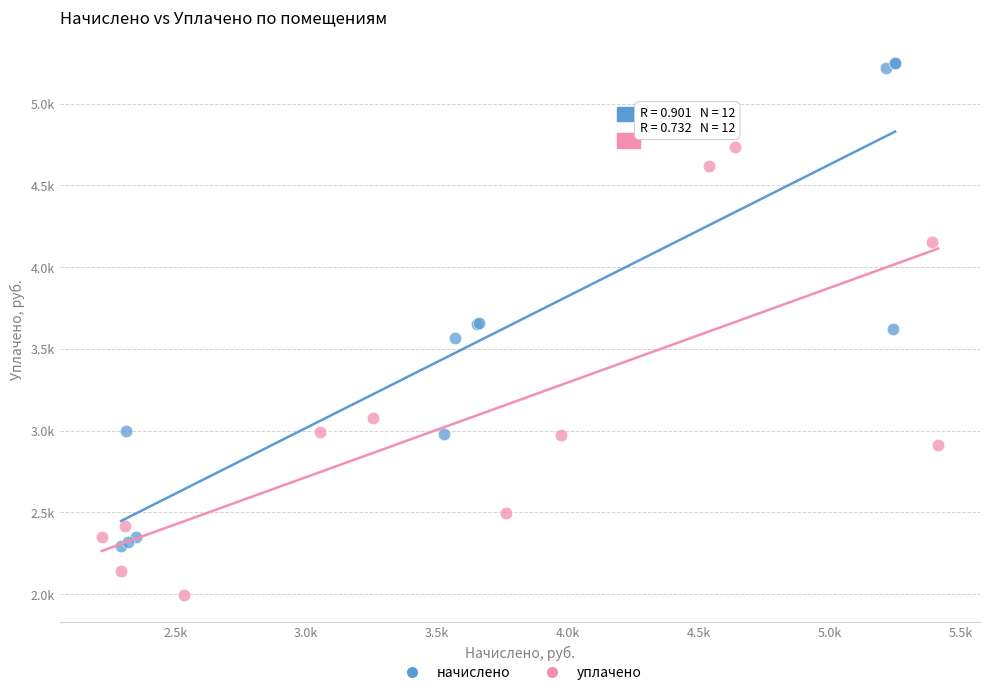

What are all the series names shown in the legend?

начислено, уплачено